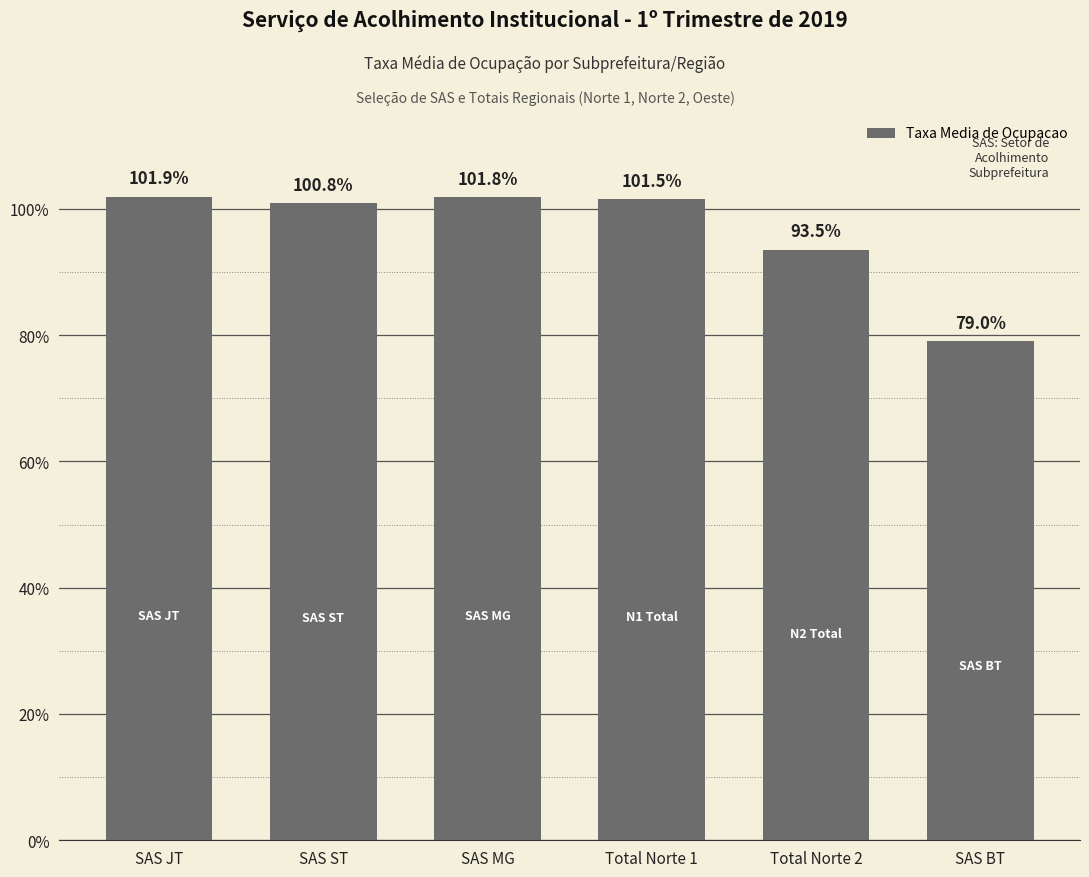

What is the value of the 2nd bar from the left?

100.8